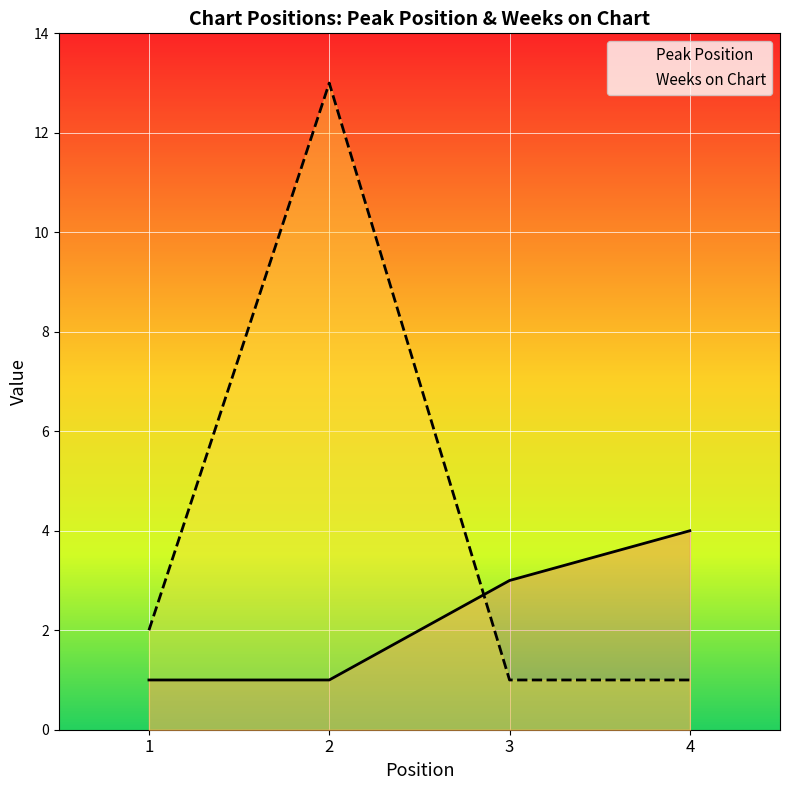

Which series ends up on top after the final intersection of Weeks on Chart and Peak Position?

Peak Position